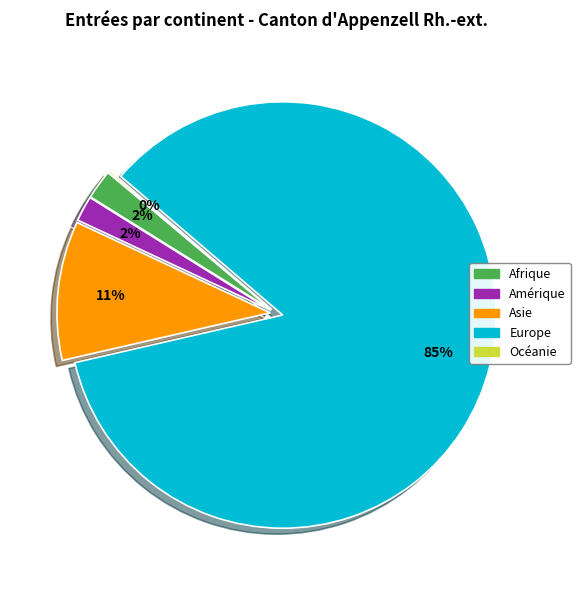

To the nearest percent, what percentage of the pie is Amérique?

2%